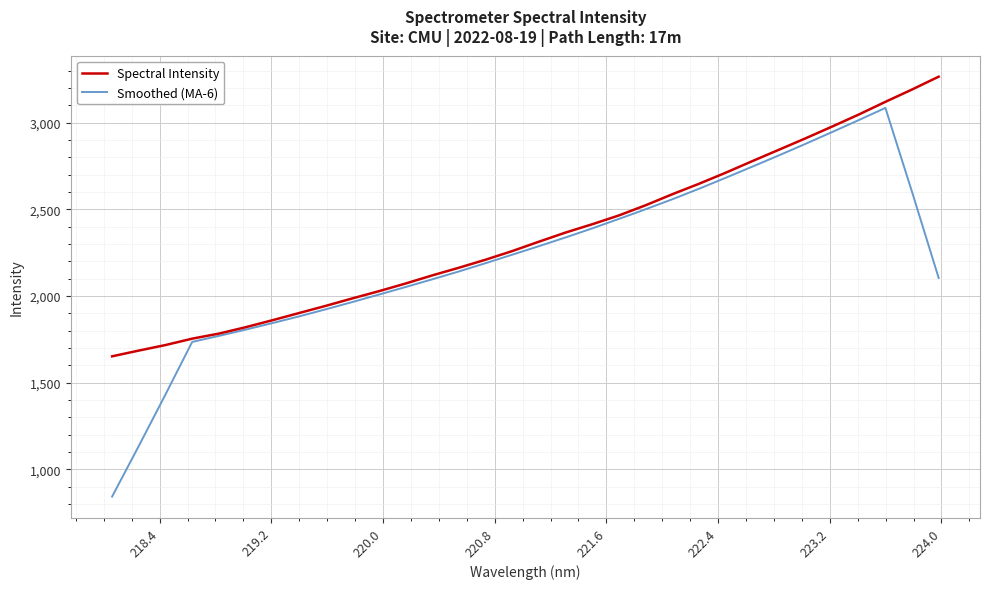

What is the highest value of the Spectral Intensity series?

3266.3